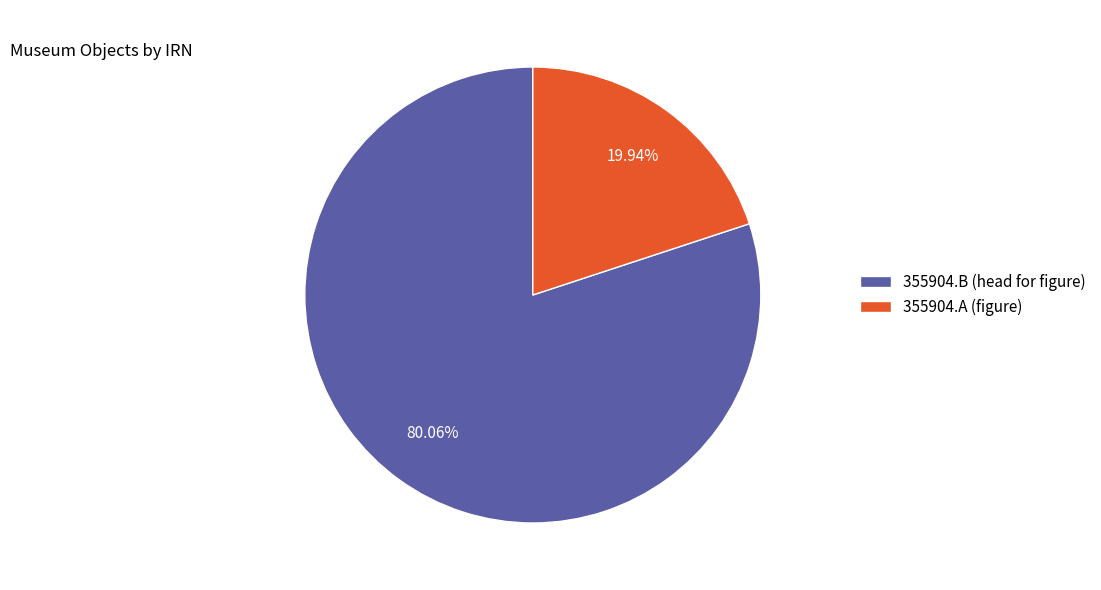

To the nearest percent, what is the average slice percentage?

50%